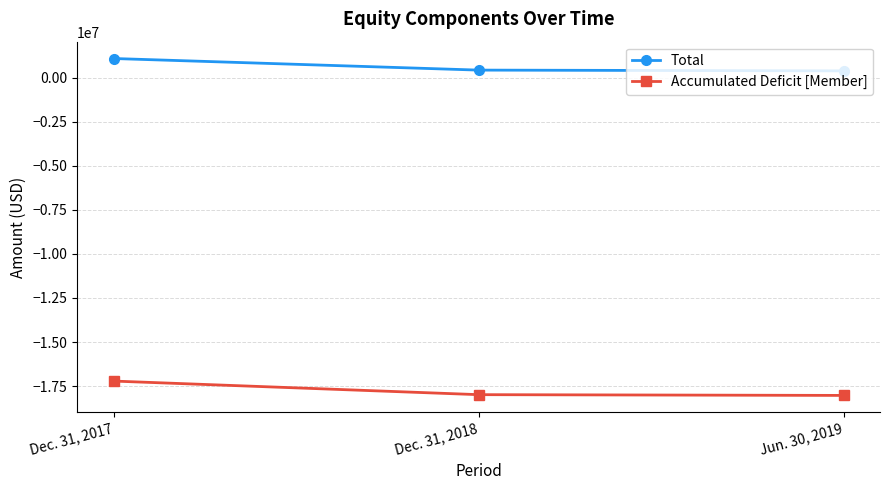

What is the label of the 2nd point from the right?

Dec. 31, 2018